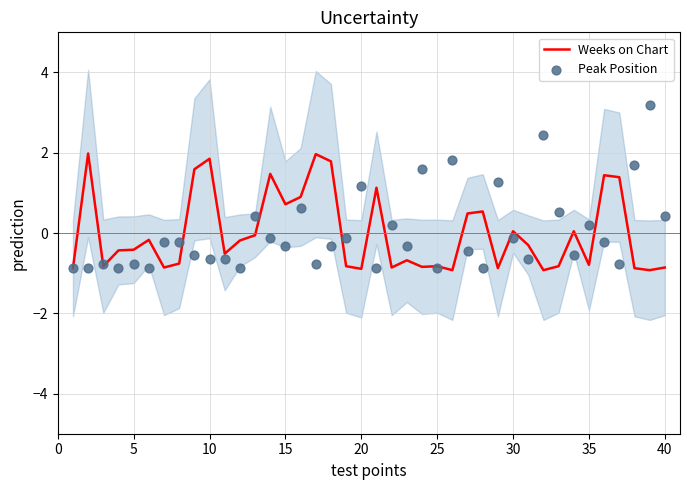

At how many categories does at least one series exceed 0?

27